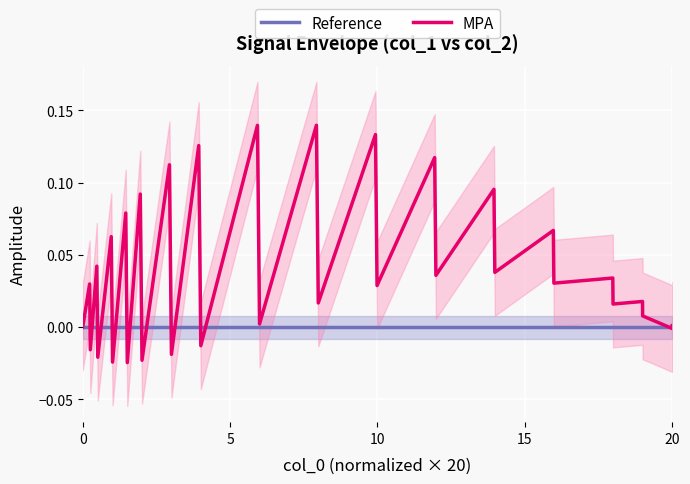

Is this an area chart (filled region under the line)?

No